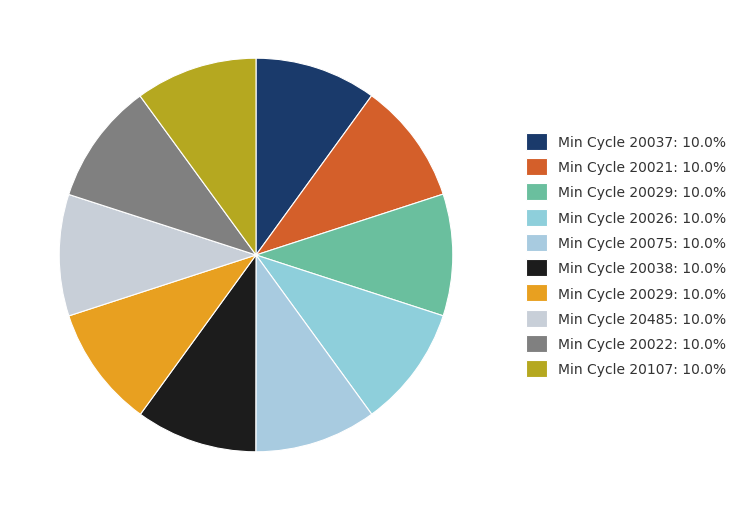

How many slices are in this pie chart?

10